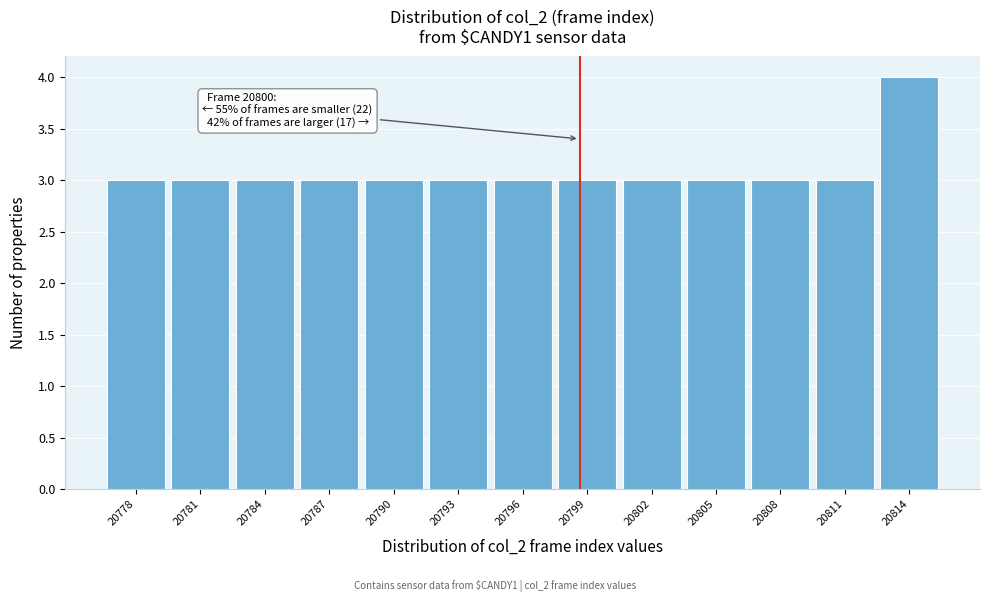

Reading left to right, list all the values displayed in this chart.

20778=3	20781=3	20784=3	20787=3	20790=3	20793=3	20796=3	20799=3	20802=3	20805=3	20808=3	20811=3	20814=4